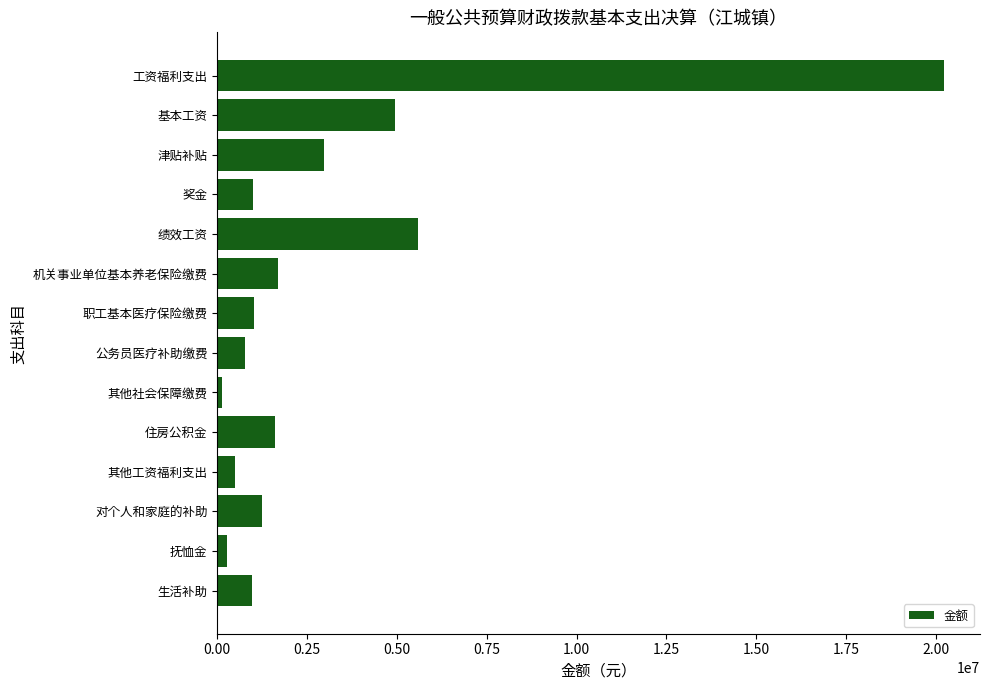

What is the ratio of the value at 津贴补贴 to the value at 住房公积金?

1.9